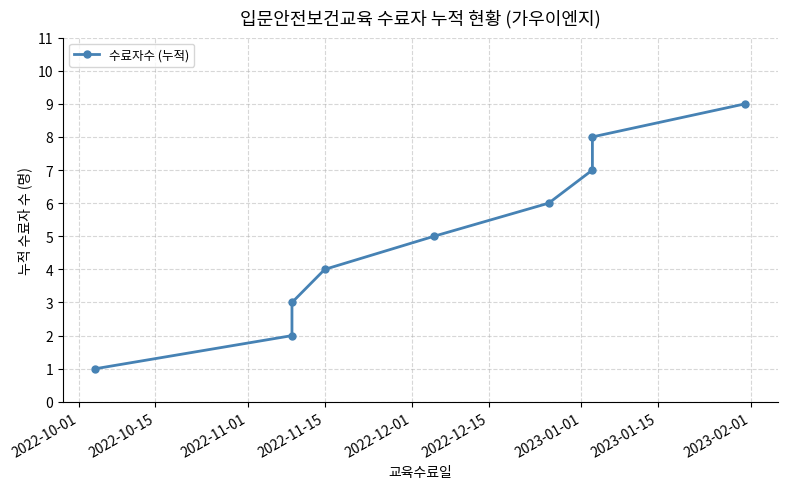

Does the chart display data point markers on the line(s)?

Yes